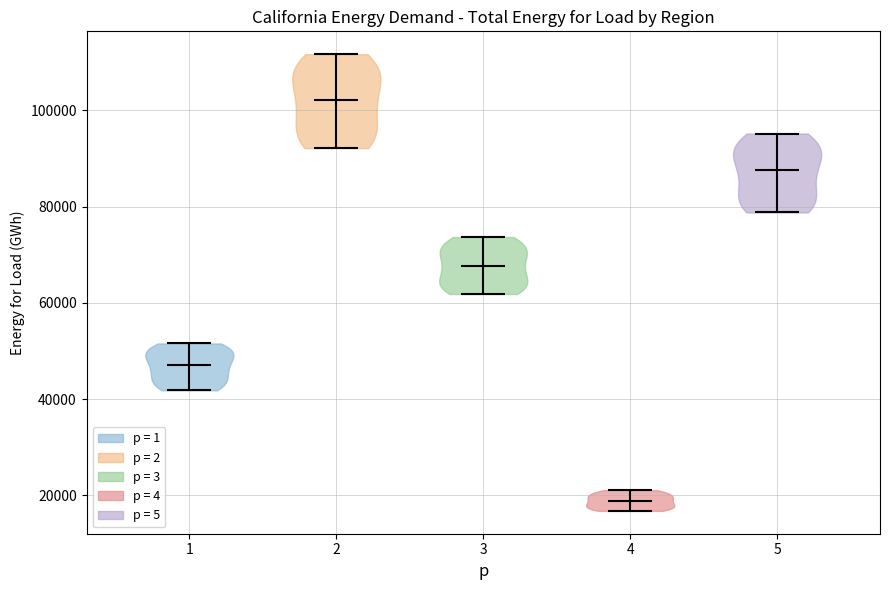

What is the lowest point the violin at x = 2 reaches on the y-axis? The values are not printed on the chart, so give them approximately, as read against the axis.

92000